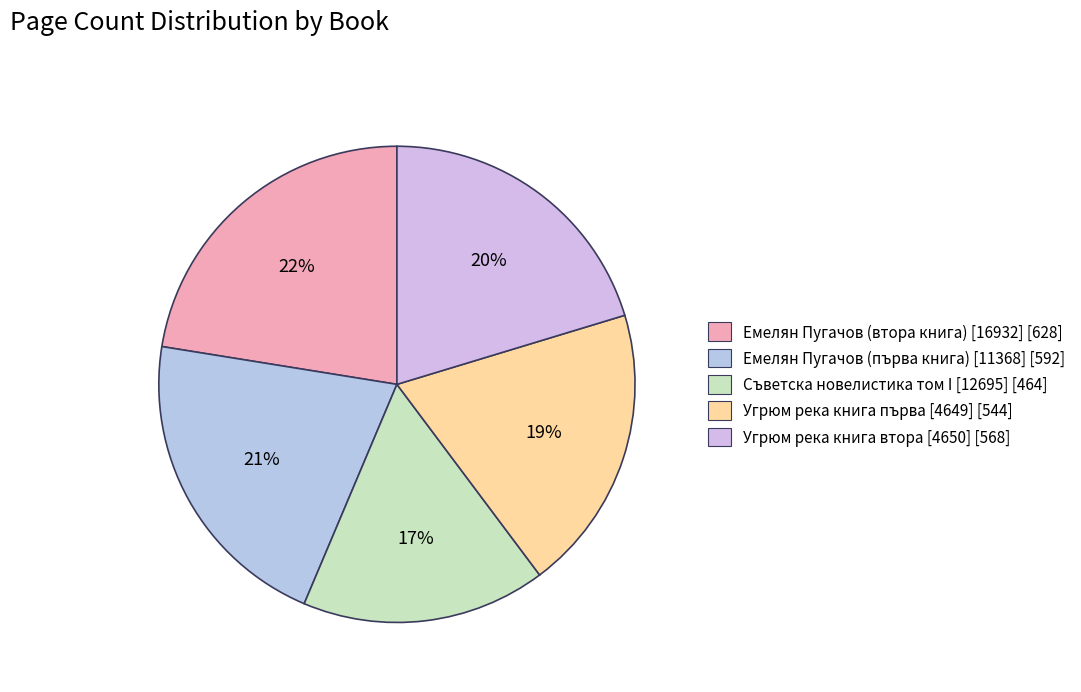

To the nearest percent, what portion does Угрюм река книга първа [4649] represent?

19%